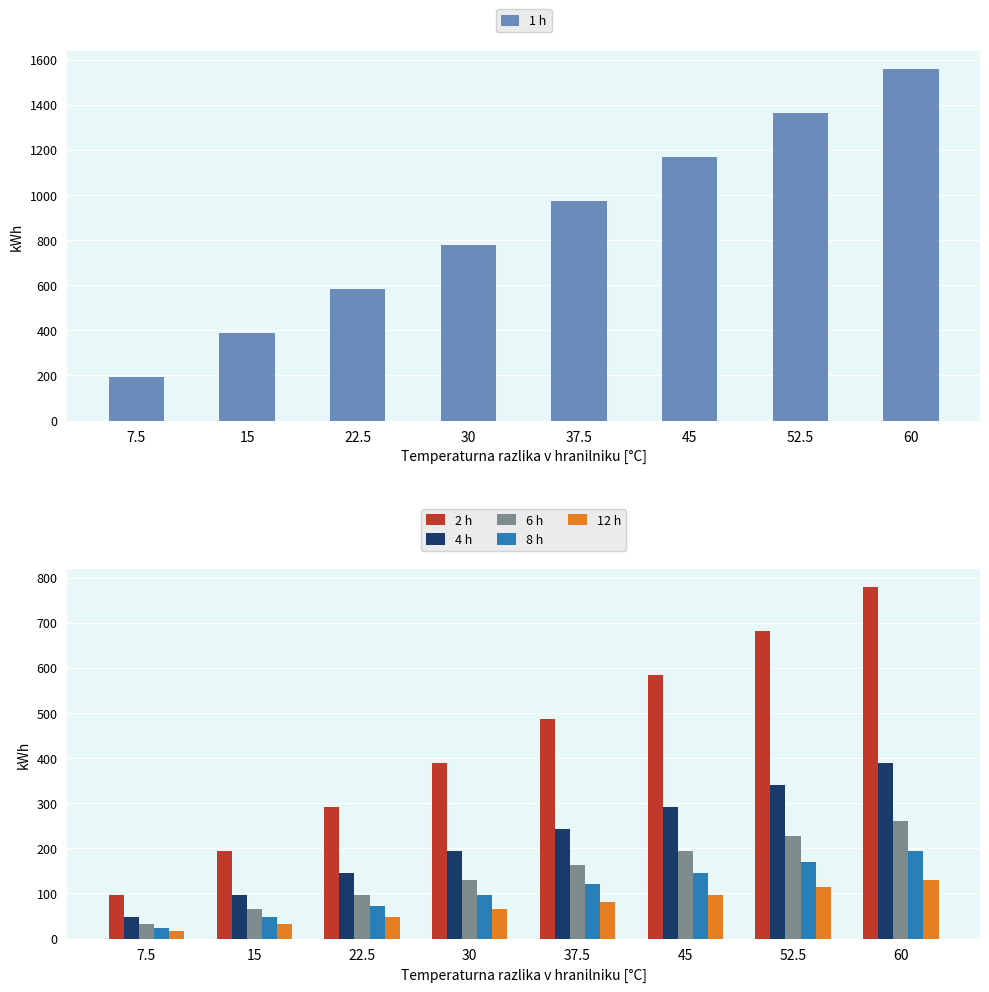

At which label does 1 h reach its minimum?

7.5